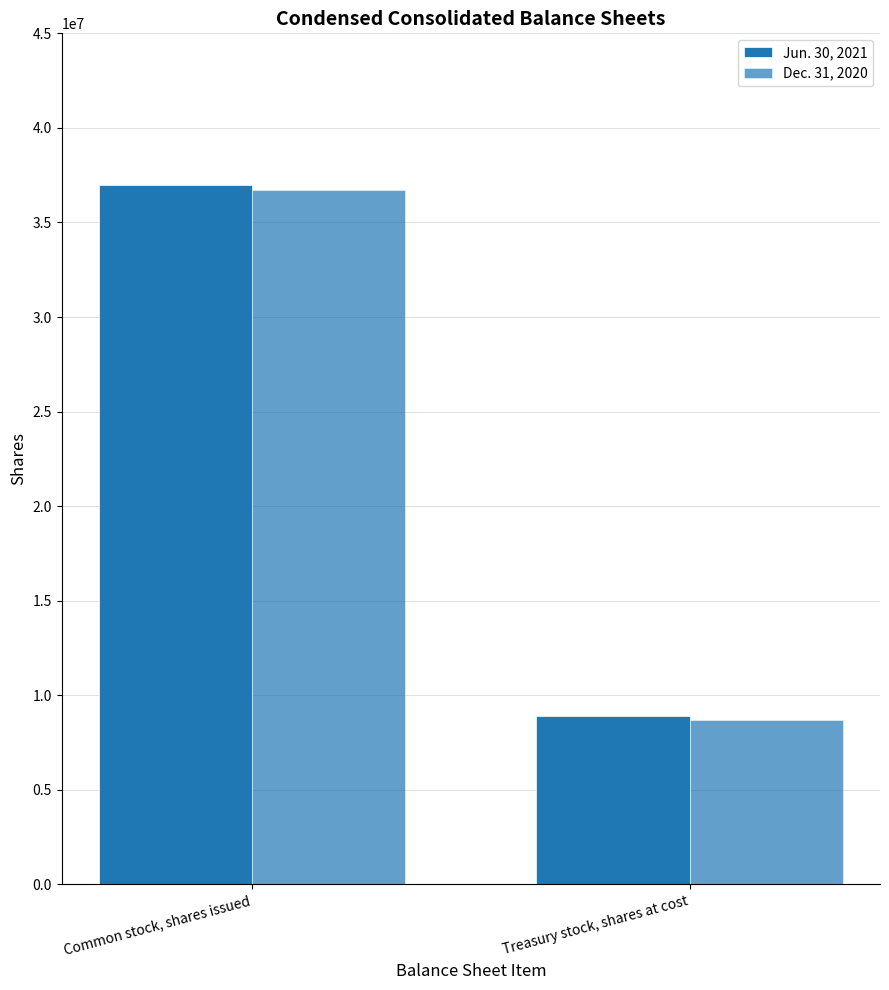

Does the chart contain stacked bars?

No